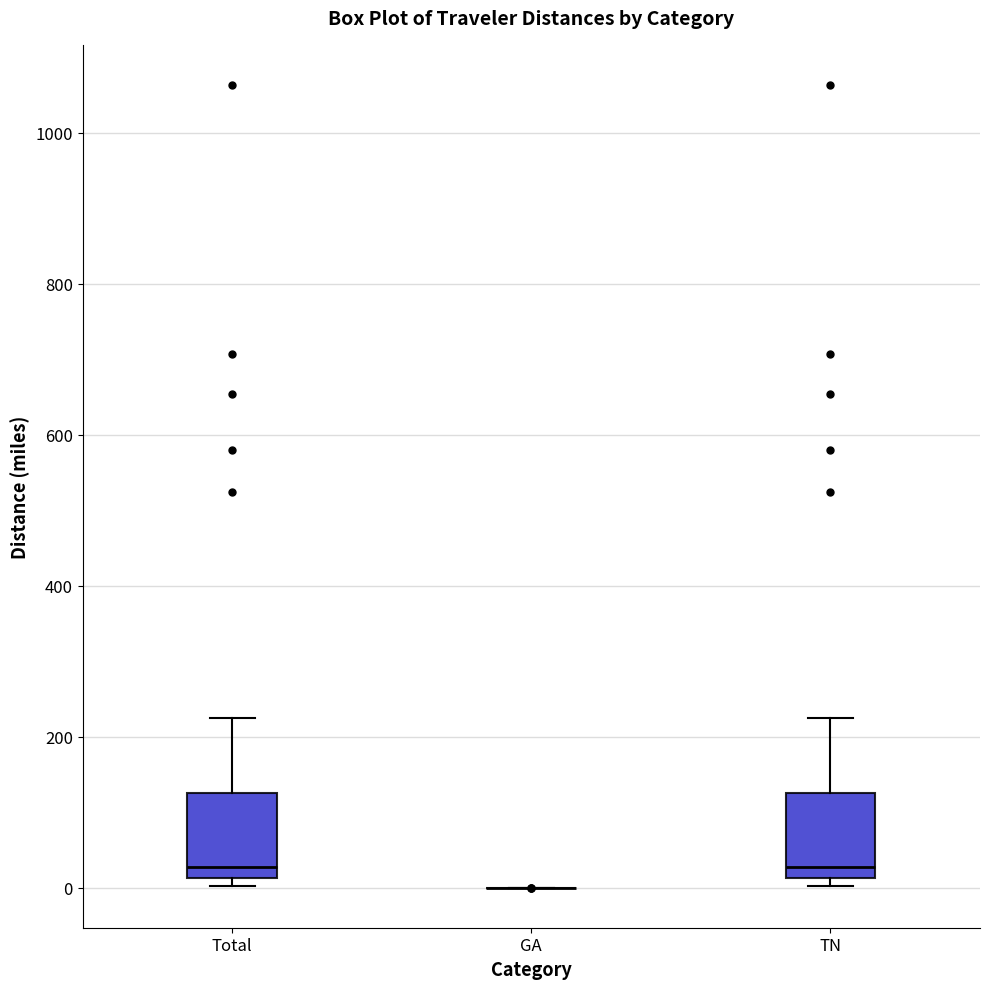

Reading left to right, read every box against the y-axis: the position of its median line, the range the box covers, and the ends of its whiskers. The values are not printed on the chart, so give them approximately, as read against the axis.

Total: median 20 (just above the box's lower edge), box 20 to 120, whiskers 0 to 220
GA: box collapsed to a line at 0, whiskers 0 to 0
TN: median 20 (just above the box's lower edge), box 20 to 120, whiskers 0 to 220